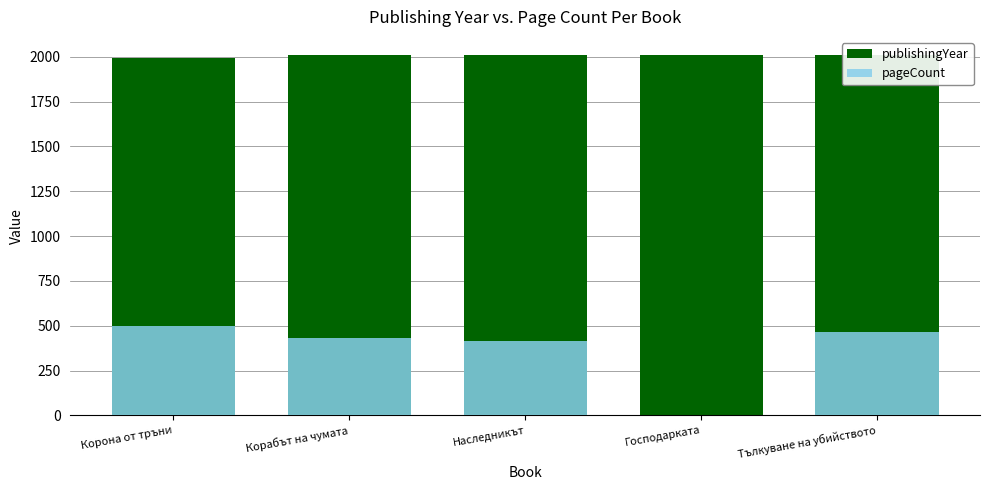

How many bars are there in total?

10